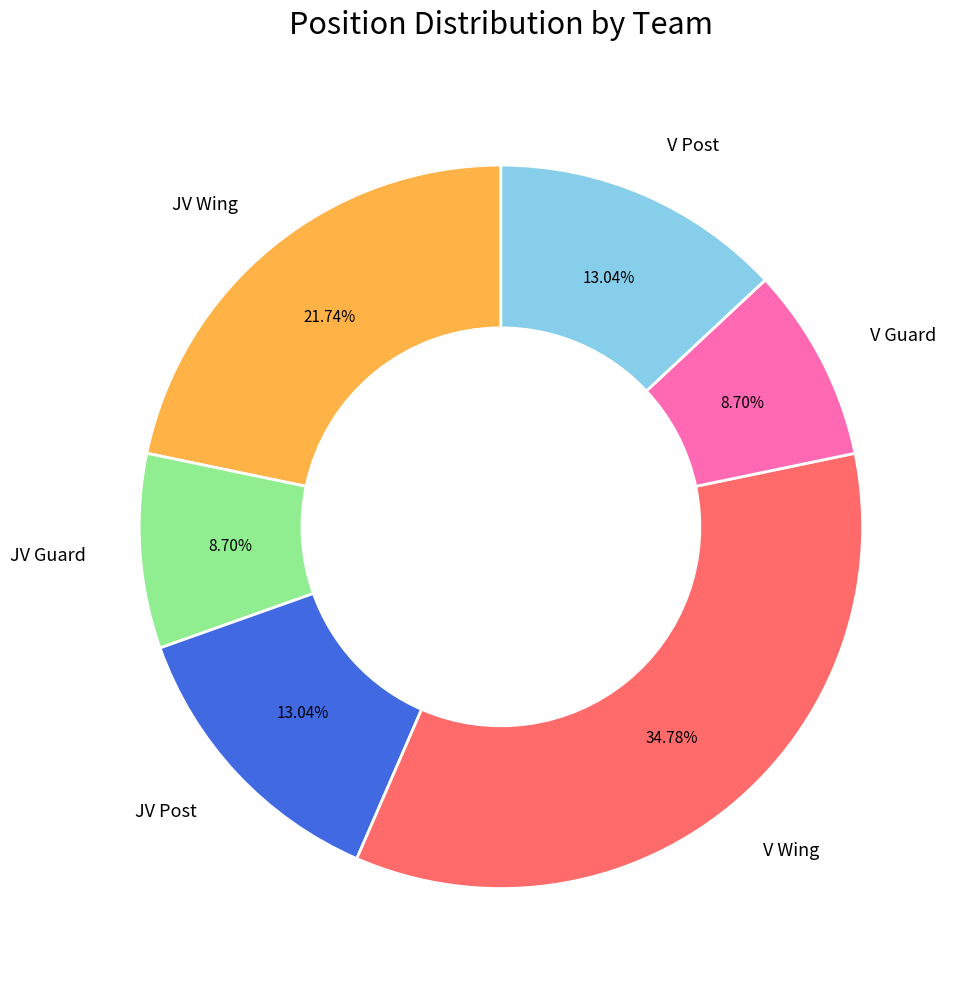

Which has a higher value, V Wing or JV Guard?

V Wing